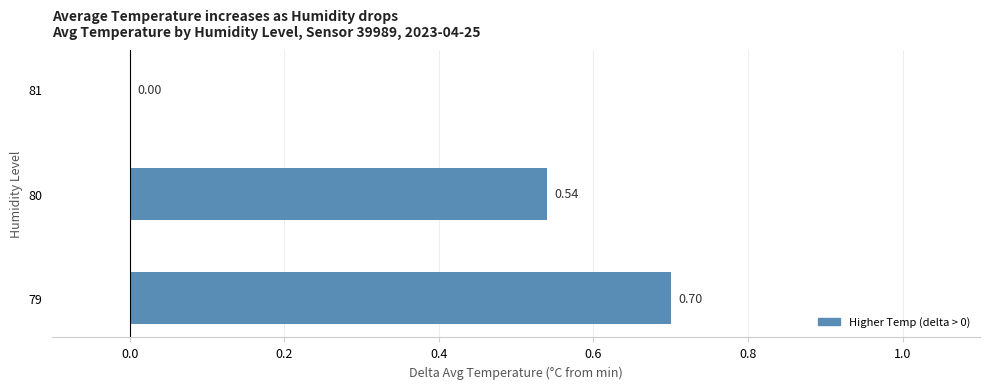

How many data points does each series have?

3